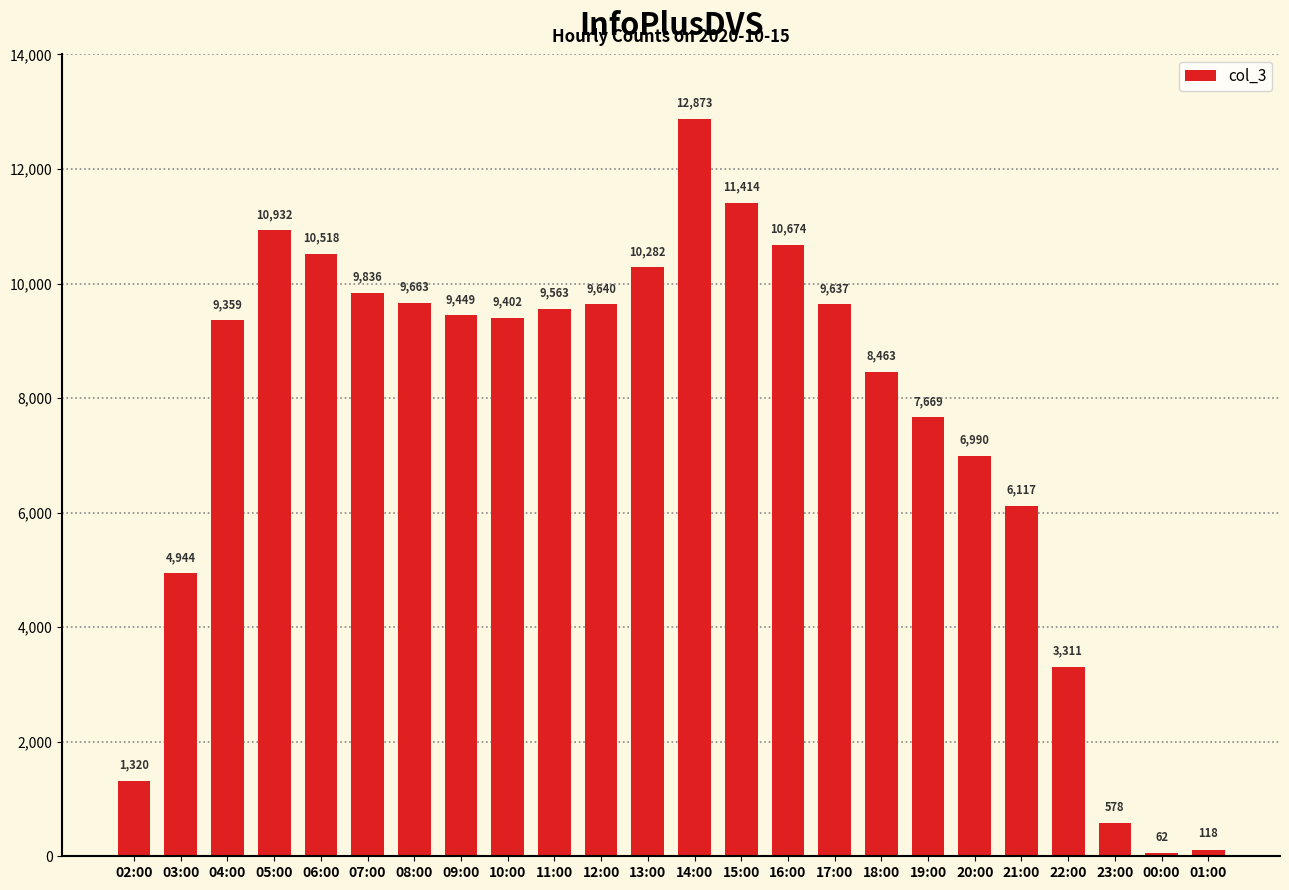

Where is the data nearest to the value 6467?

21:00